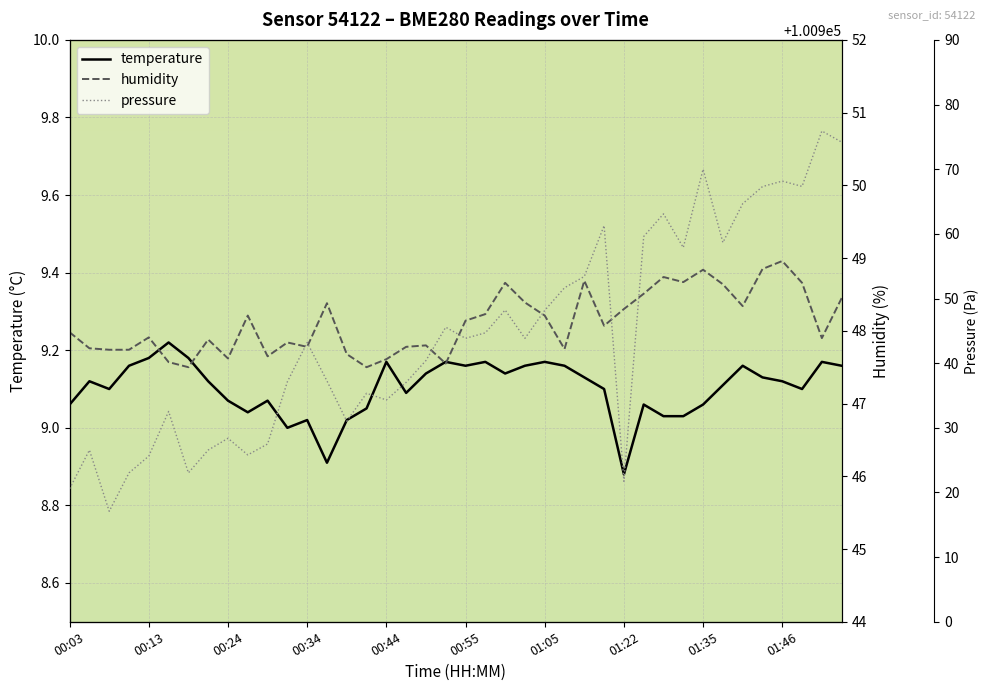

What is the difference between the maximum and second lowest values in the temperature series?

0.3